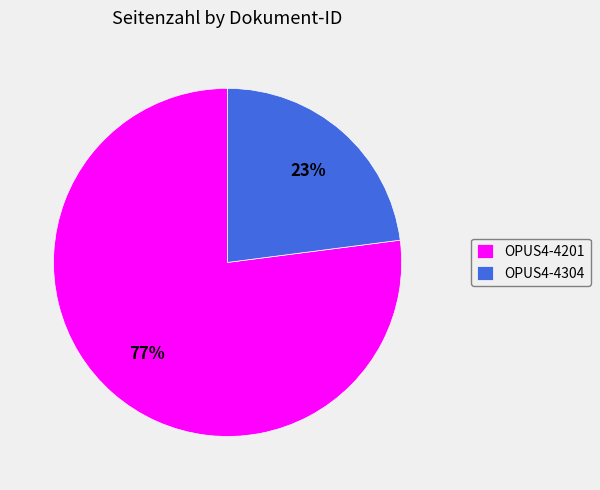

Which slice represents more than half of the pie?

OPUS4-4201